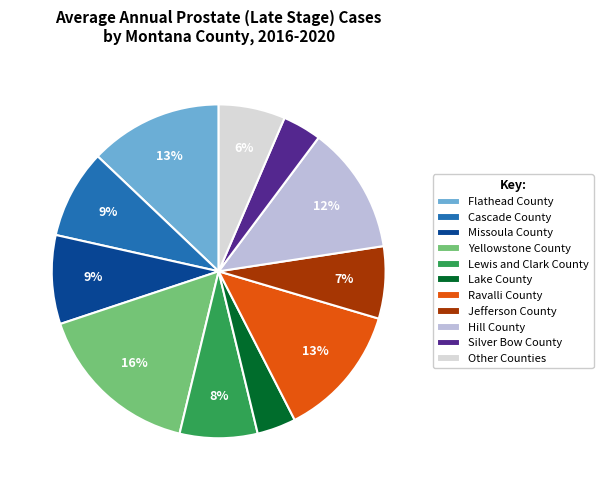

What is the largest slice in the pie chart?

Yellowstone County